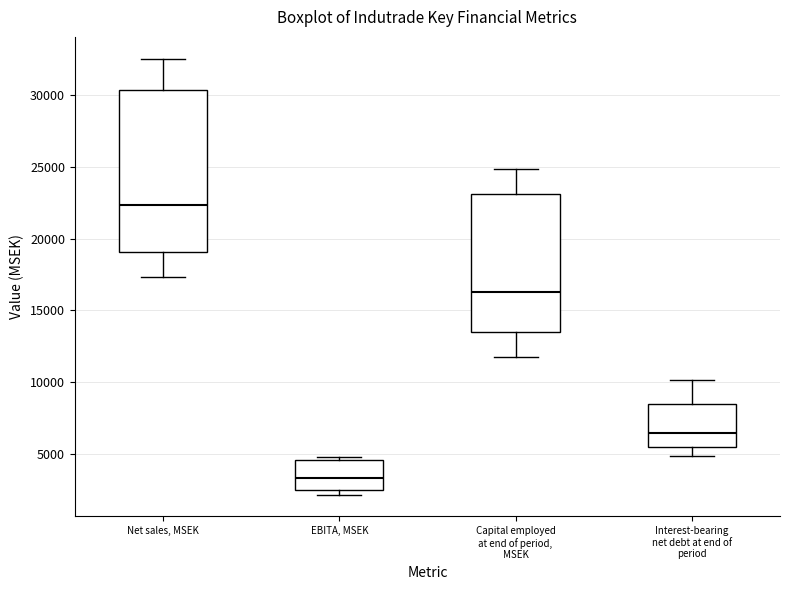

Reading left to right, transcribe this box plot: for each box, give where its median line is, the range the box spans, and where its two whiskers end, as read against the y-axis. The values are not printed on the chart, so give them approximately, as read against the axis.

Net sales, MSEK: median 22500, box 19000 to 30500, whiskers 17500 to 32500
EBITA, MSEK: median 3500, box 2500 to 4500, whiskers 2000 to 5000
Capital employed at end of period, MSEK: median 16500, box 13500 to 23000, whiskers 11500 to 25000
Interest-bearing net debt at end of period: median 6500, box 5500 to 8500, whiskers 5000 to 10000